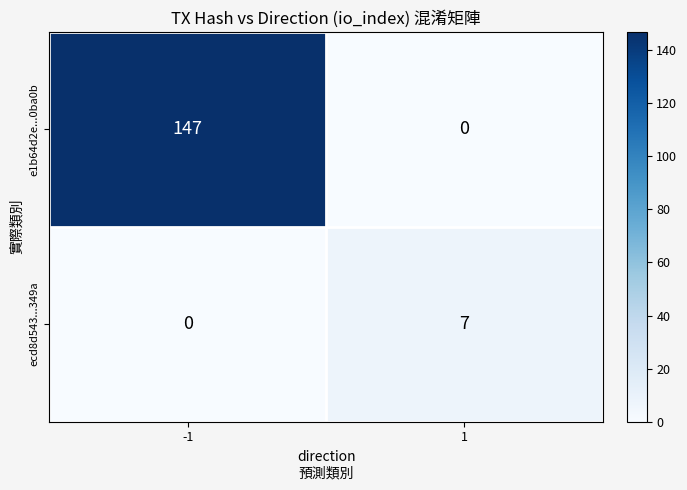

Reading left to right, extract all data points from this chart.

e1b64d2e...0ba0b: -1=147	1=0
ecd8d543...349a: -1=0	1=7